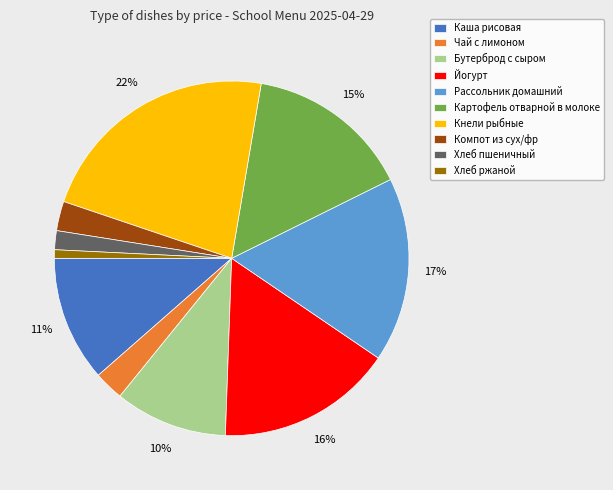

What percentage is the Компот из сух/фр slice, to the nearest percent?

3%